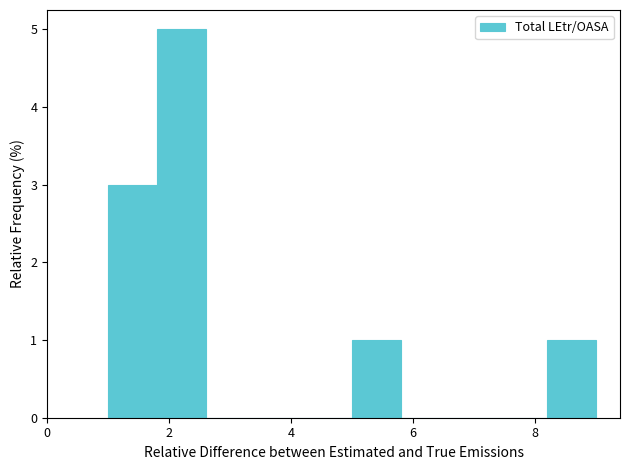

Reading left to right, transcribe this chart: for each bar, give the range it covers on the x-axis and its height. The values are not printed on the chart, so give them approximately, as read against the axis.

1.0 to 1.8: 3
1.8 to 2.6: 5
2.6 to 3.4: 0
3.4 to 4.2: 0
4.2 to 5.0: 0
5.0 to 5.8: 1
5.8 to 6.6: 0
6.6 to 7.4: 0
7.4 to 8.2: 0
8.2 to 9.0: 1